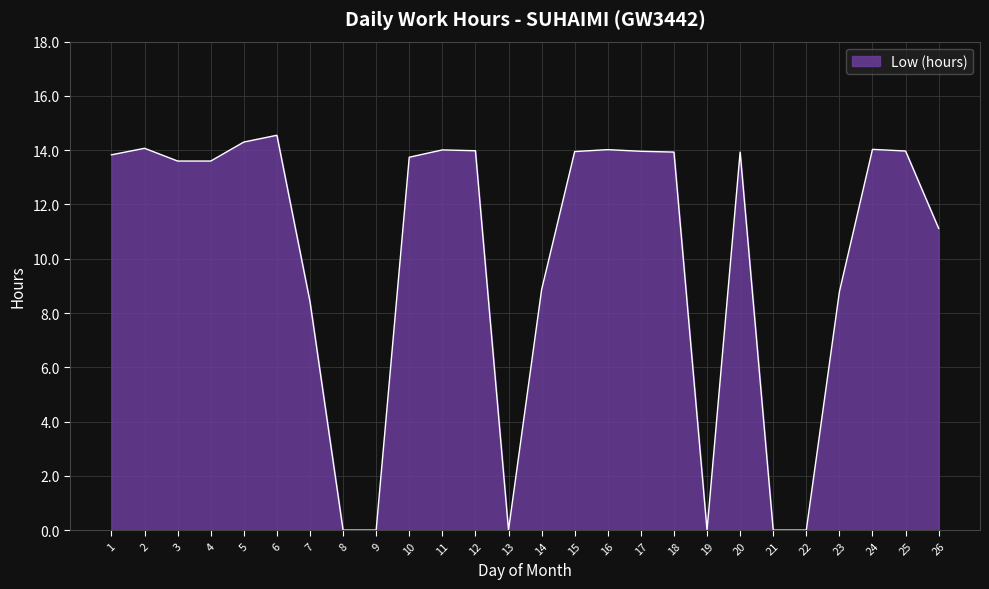

How many distinct data groups are displayed?

1